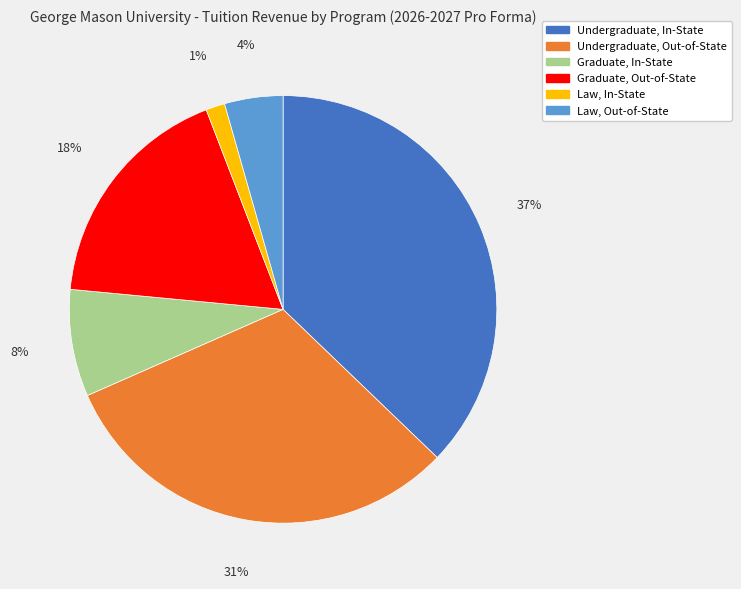

Which has a higher value, Undergraduate, Out-of-State or Graduate, Out-of-State?

Undergraduate, Out-of-State